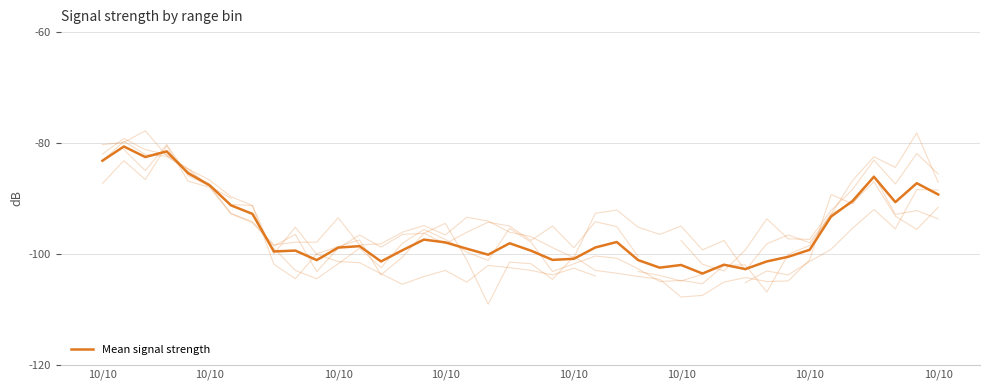

How many lines are shown in the chart?

1